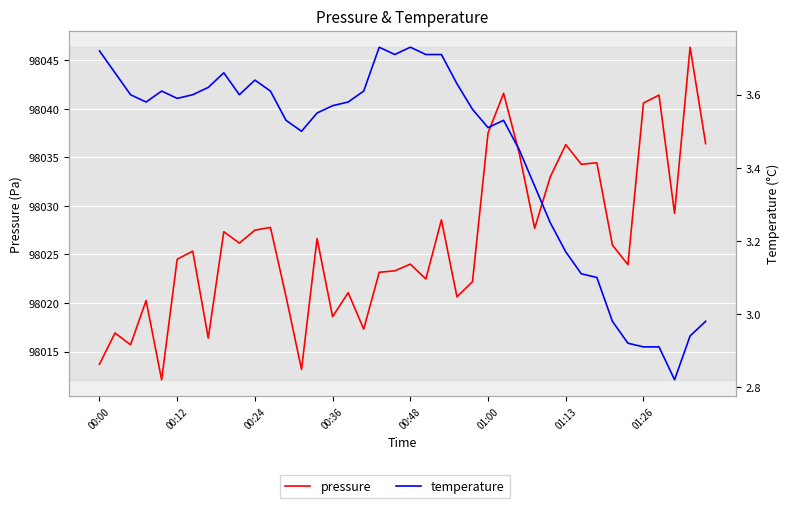

Which series changed the most between 01:13 and 23?

pressure